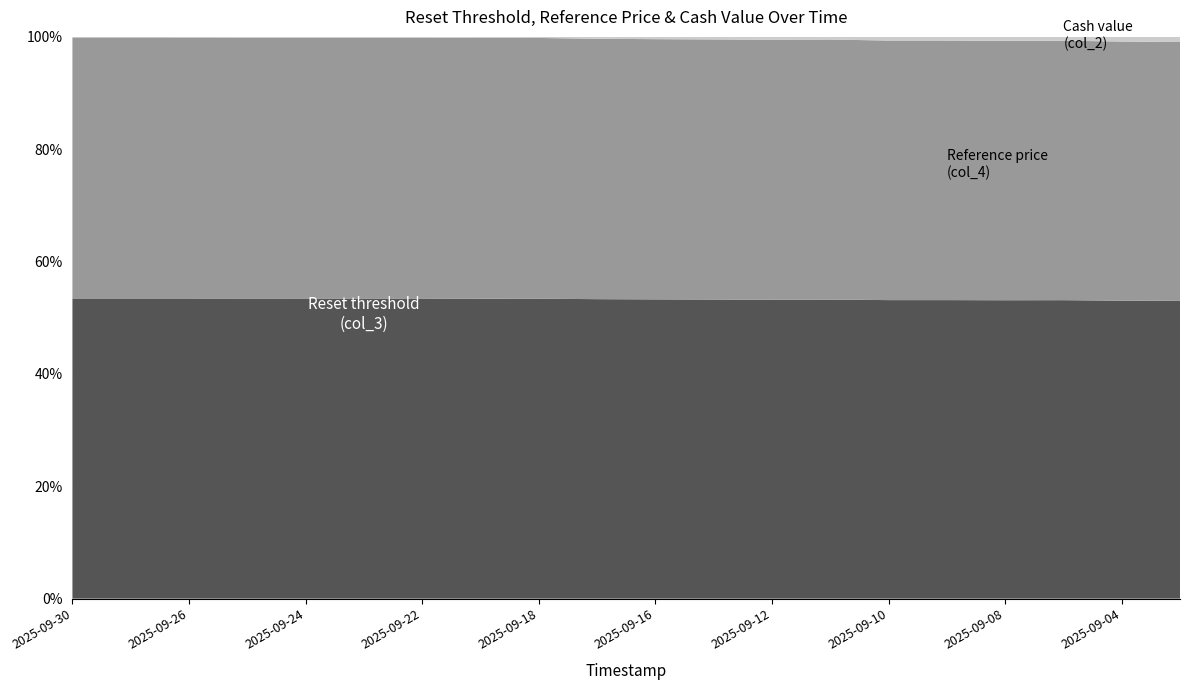

Reading left to right, transcribe all the data shown in this chart.

Reset threshold (col_3): 2025-09-30=235.5	2025-09-29=235.7	2025-09-26=234.5	2025-09-25=229.5	2025-09-24=231.7	2025-09-23=231.0	2025-09-22=230.6	2025-09-19=218.6	2025-09-18=218.2	2025-09-17=204.8	2025-09-16=199.6	2025-09-15=196.6	2025-09-12=193.0	2025-09-11=195.7	2025-09-10=187.9	2025-09-09=188.0	2025-09-08=186.4	2025-09-05=187.2	2025-09-04=182.0	2025-09-03=179.7
Reference price (col_4): 2025-09-30=204.7	2025-09-29=204.9	2025-09-26=203.9	2025-09-25=199.6	2025-09-24=201.4	2025-09-23=200.9	2025-09-22=200.5	2025-09-19=190.1	2025-09-18=189.8	2025-09-17=178.1	2025-09-16=173.5	2025-09-15=170.9	2025-09-12=167.8	2025-09-11=170.2	2025-09-10=163.4	2025-09-09=163.5	2025-09-08=162.1	2025-09-05=162.8	2025-09-04=158.2	2025-09-03=156.2
Cash value (col_2): 2025-09-30=0.5	2025-09-29=0.5	2025-09-26=0.5	2025-09-25=0.5	2025-09-24=0.5	2025-09-23=0.5	2025-09-22=0.5	2025-09-19=0.8	2025-09-18=0.8	2025-09-17=1.3	2025-09-16=1.5	2025-09-15=1.7	2025-09-12=1.9	2025-09-11=1.7	2025-09-10=2.3	2025-09-09=2.3	2025-09-08=2.4	2025-09-05=2.4	2025-09-04=2.9	2025-09-03=3.1